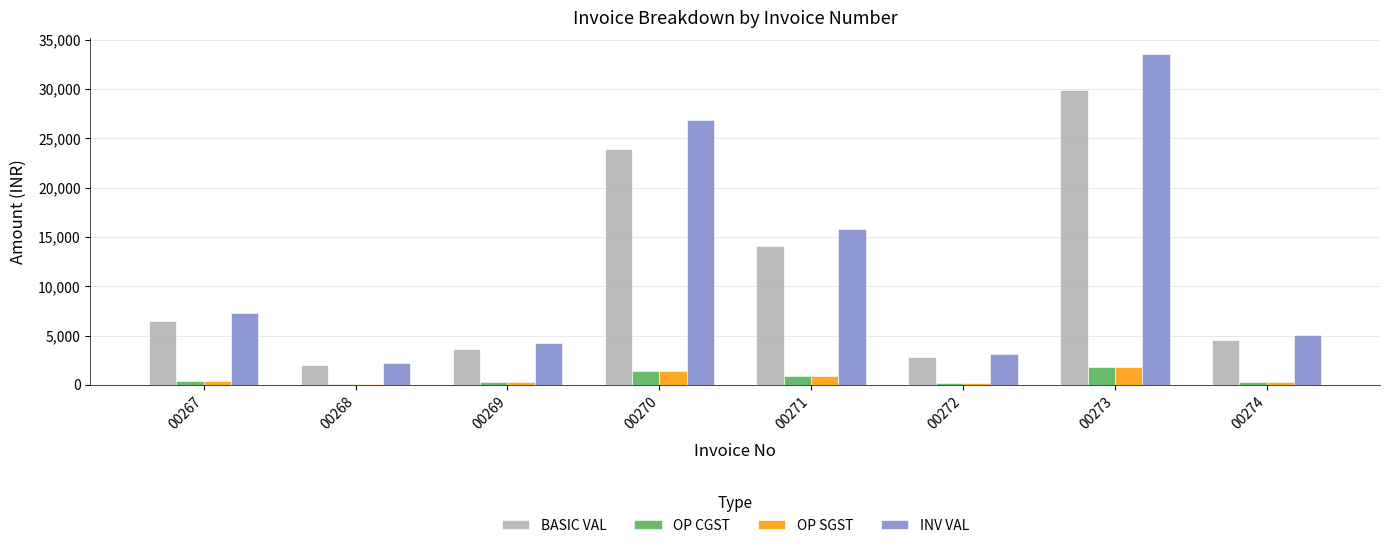

Which label corresponds to the largest value in the chart?

00273